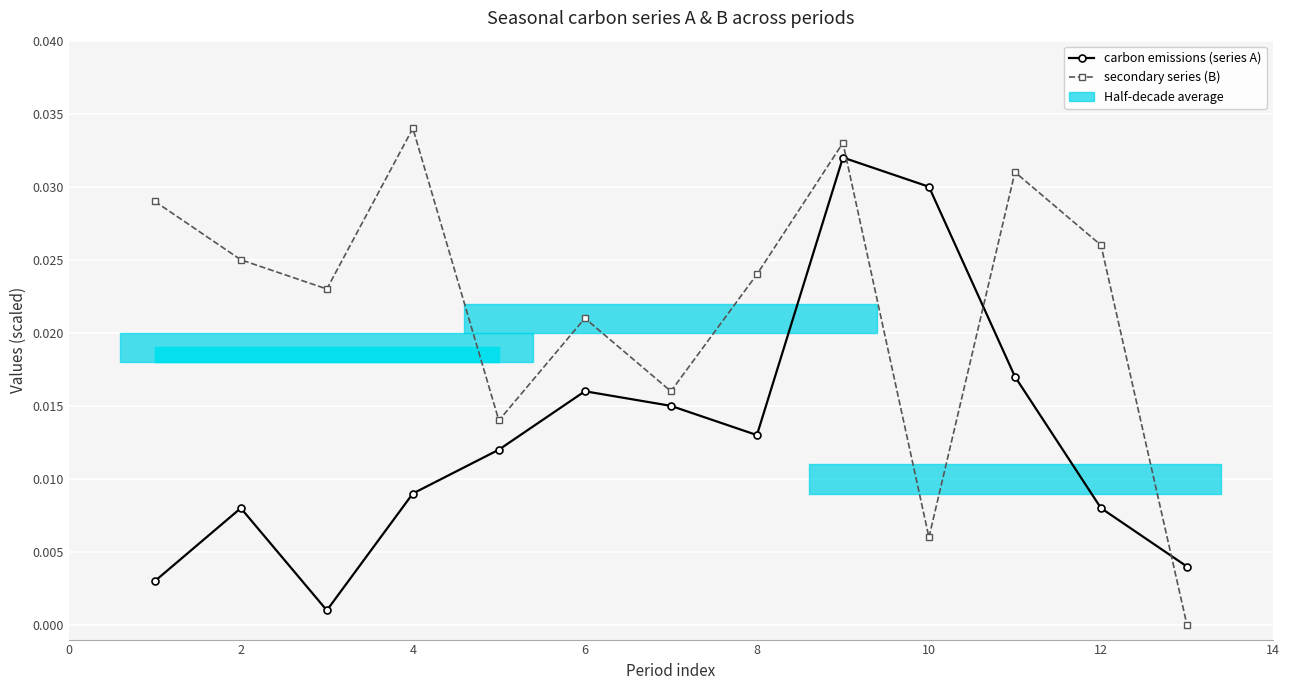

List the series in order of their peak value, lowest first.

carbon emissions (series A), secondary series (B)